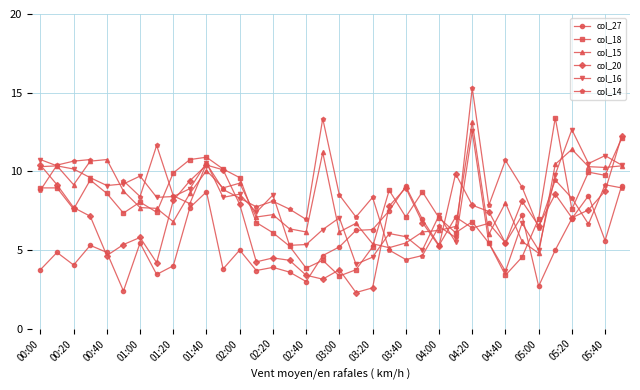

What are all the series names shown in the legend?

col_27, col_18, col_15, col_20, col_16, col_14